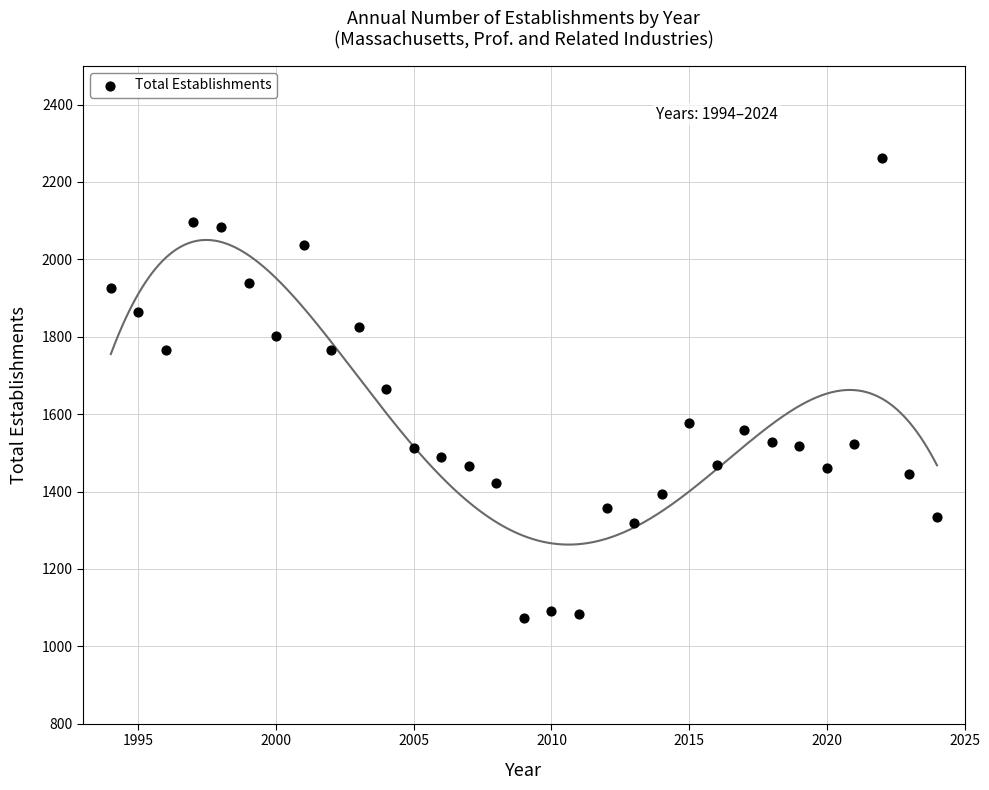

What is the range of X values (max minus min)?

30